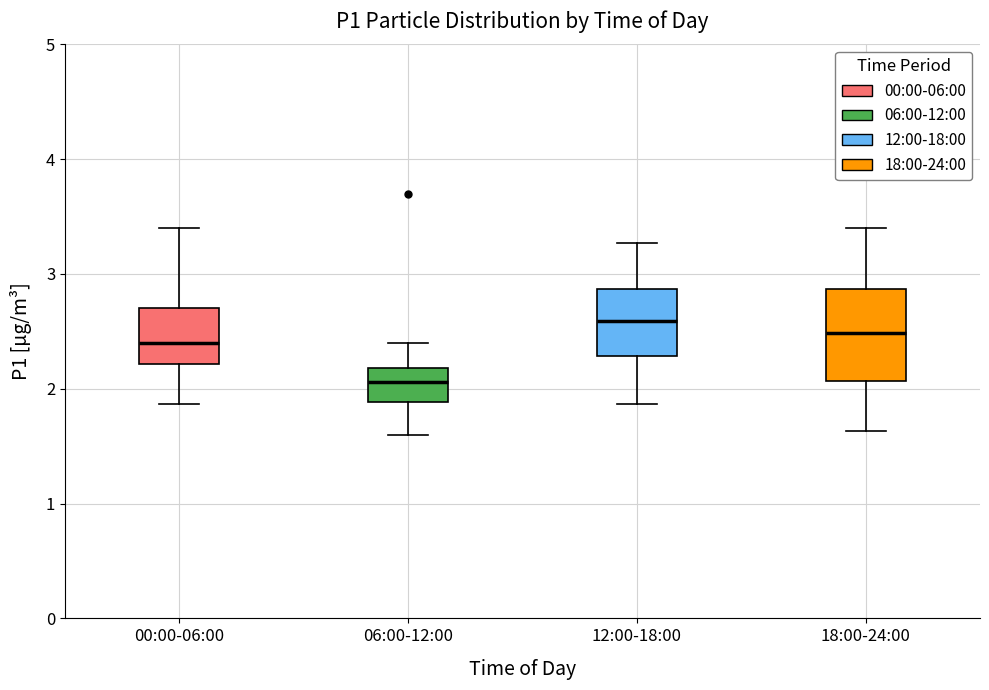

Where is the upper edge of the box for 12:00-18:00 on the y-axis? The values are not printed on the chart, so give them approximately, as read against the axis.

2.9